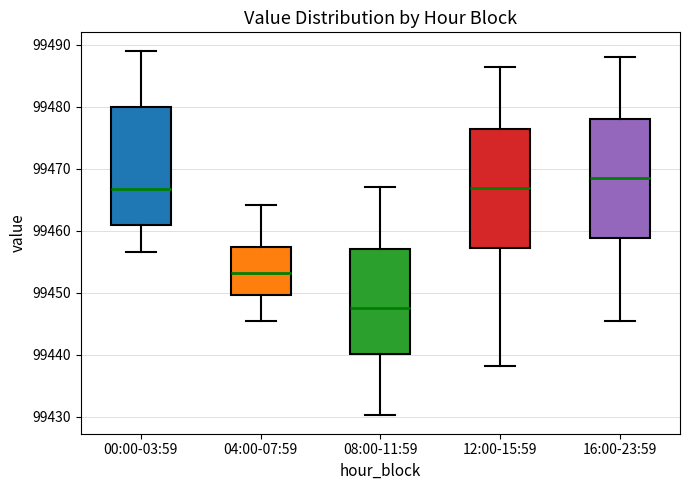

Where is the lower edge of the box for 16:00-23:59 on the y-axis? The values are not printed on the chart, so give them approximately, as read against the axis.

99459